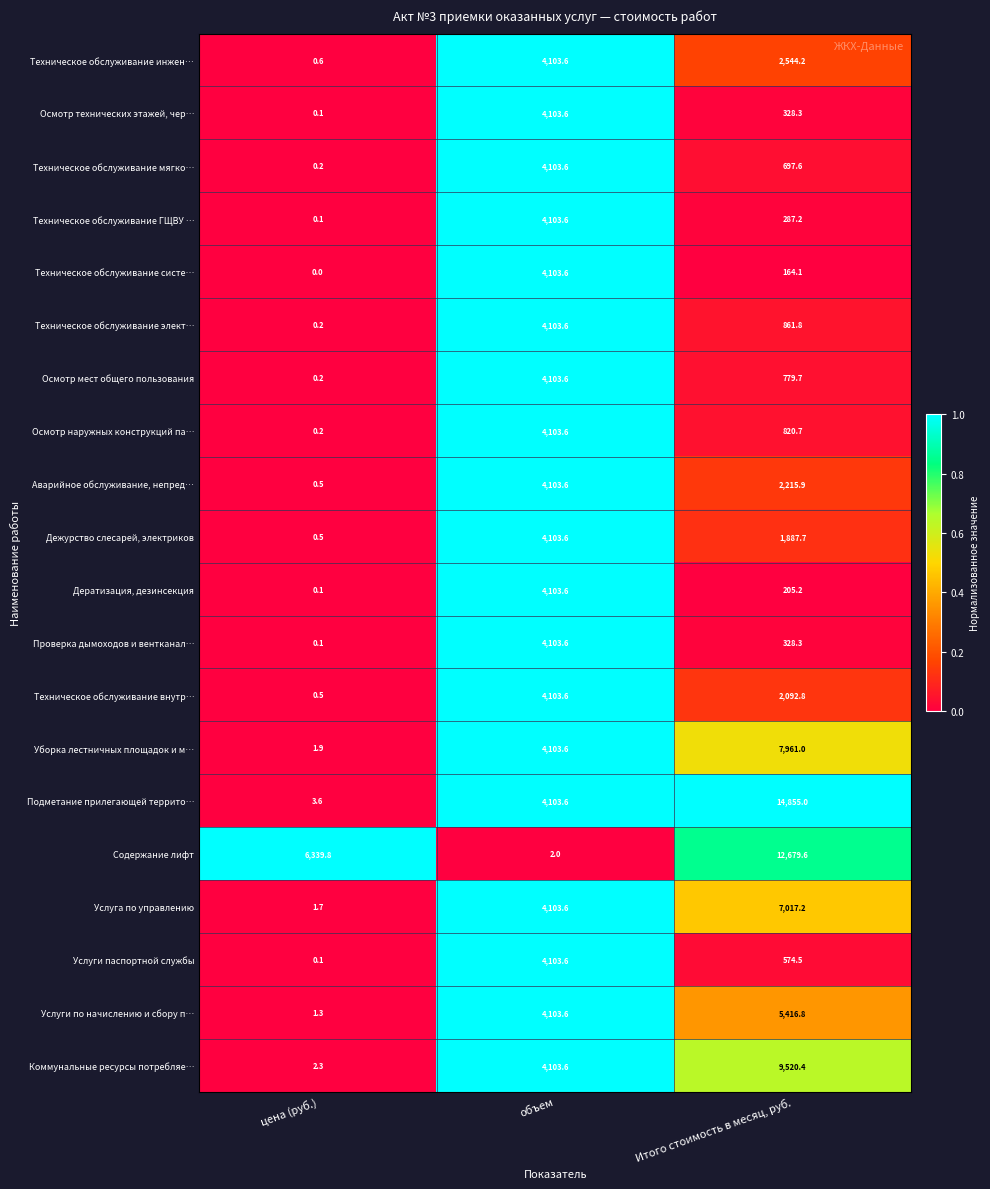

Rank the categories by Осмотр мест общего пользования value from lowest to highest.

цена (руб.), Итого стоимость в месяц, руб., объем